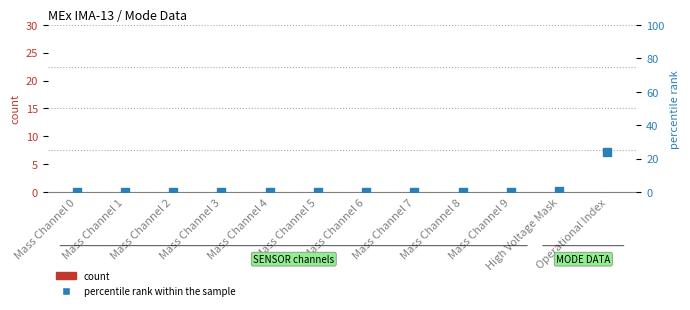

At which category is the sum across all series the highest?

Operational Index